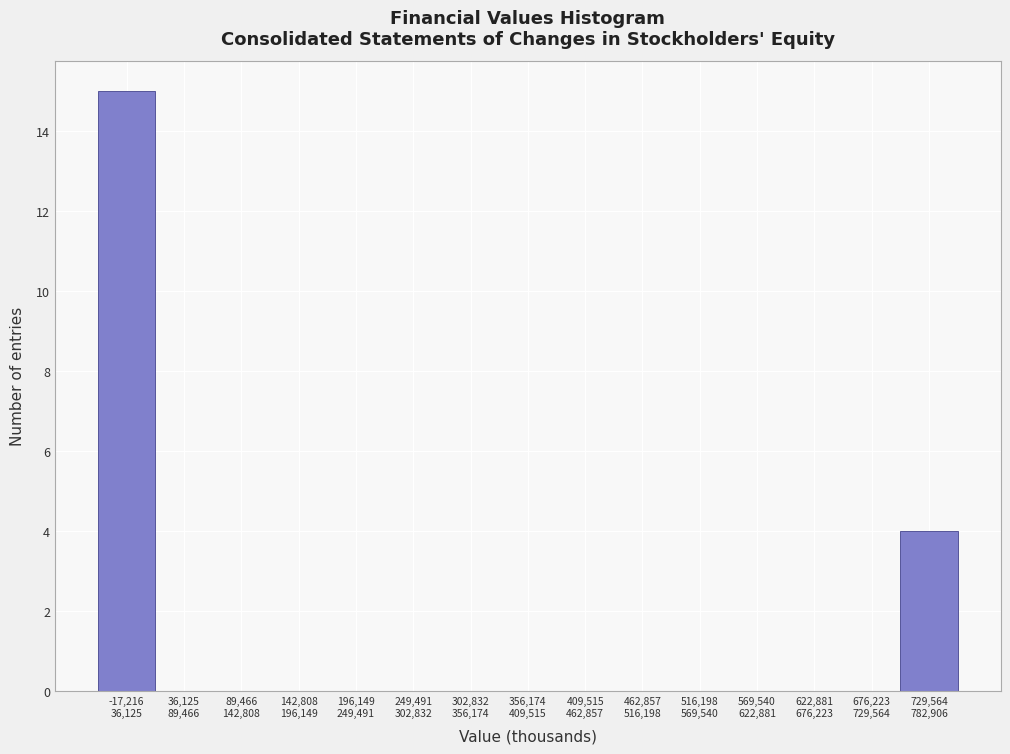

What is the maximum value shown in the chart?

15